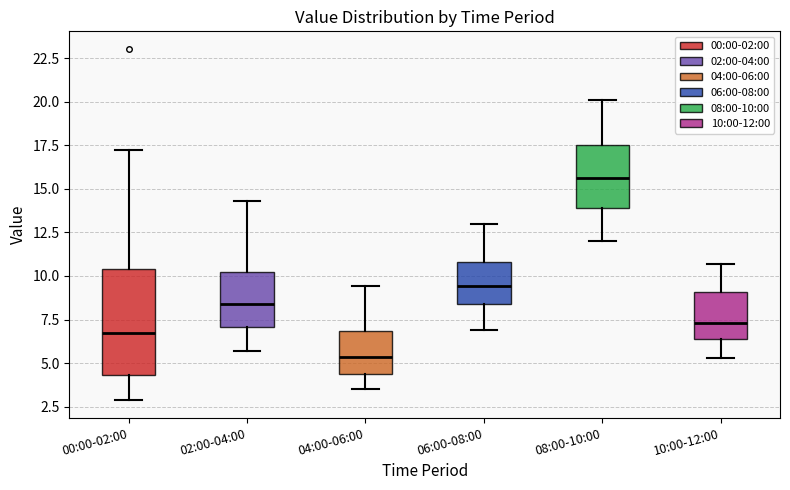

Where does the upper whisker of the box for 00:00-02:00 end on the y-axis? The values are not printed on the chart, so give them approximately, as read against the axis.

17.0